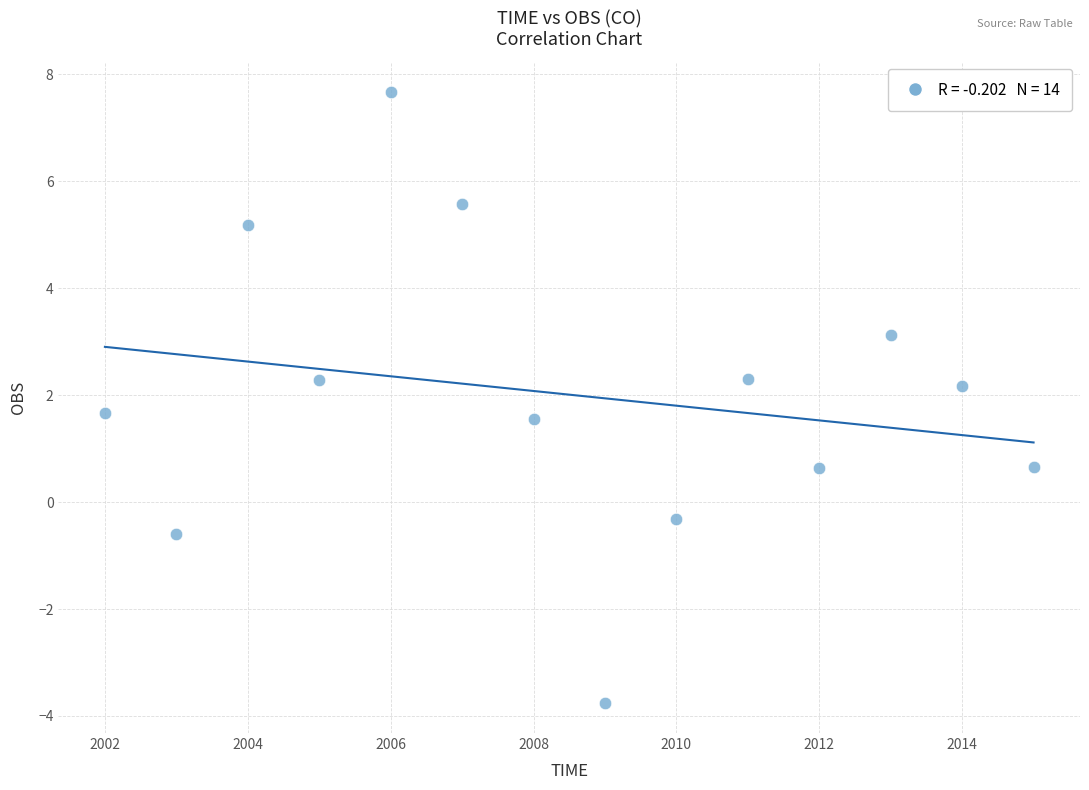

What is the range of Y values (max minus min)?

11.4